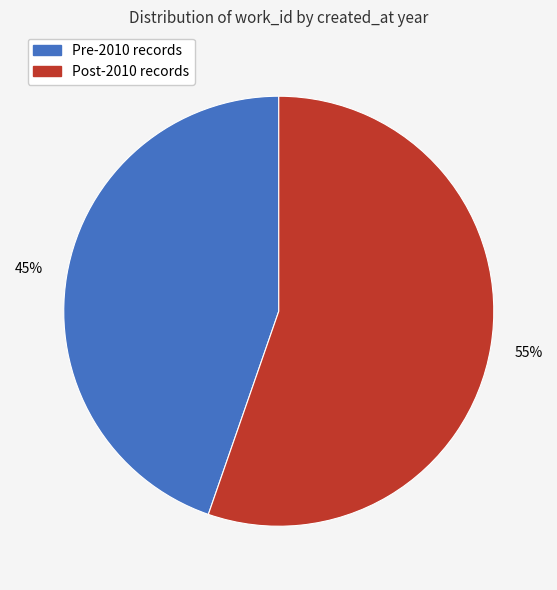

To the nearest percent, what is the average slice percentage?

50%